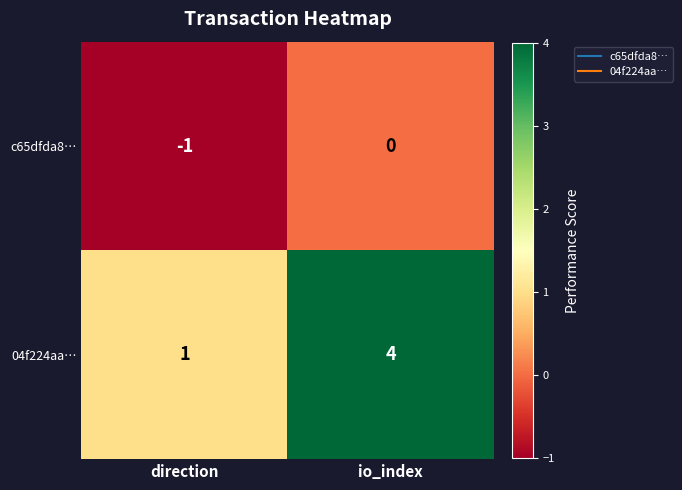

Which series has the widest spread of values?

04f224aa…